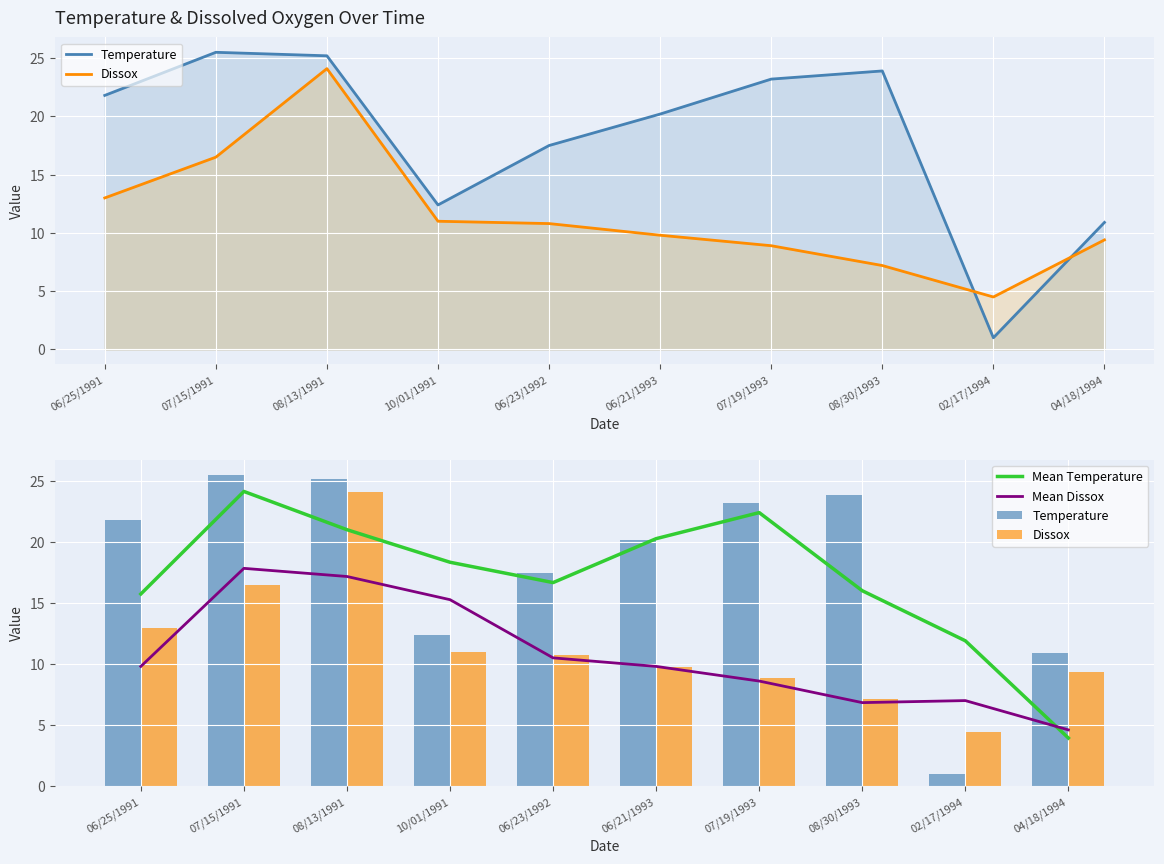

What is the total value across all series at 08/30/1993?

54.0